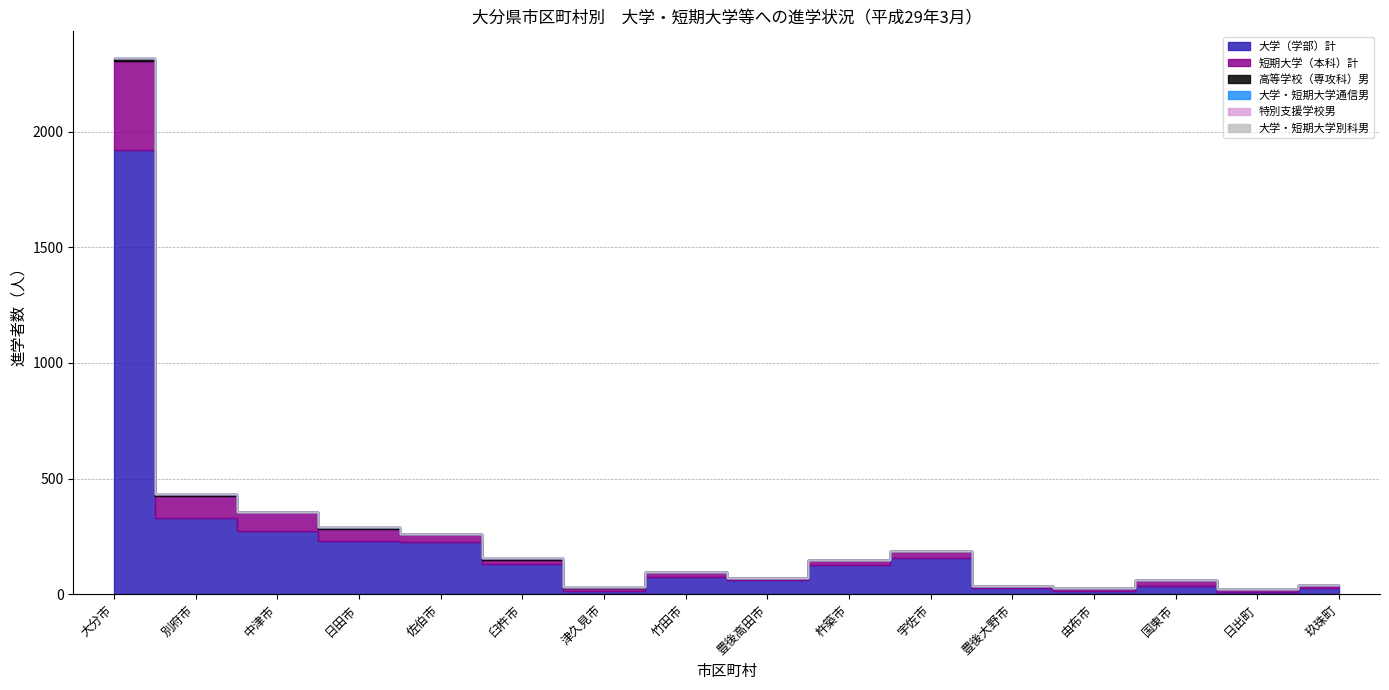

List the labels in order of 大学（学部）計 value, smallest first.

日出町, 由布市, 津久見市, 豊後大野市, 玖珠町, 国東市, 豊後高田市, 竹田市, 杵築市, 臼杵市, 宇佐市, 佐伯市, 日田市, 中津市, 別府市, 大分市